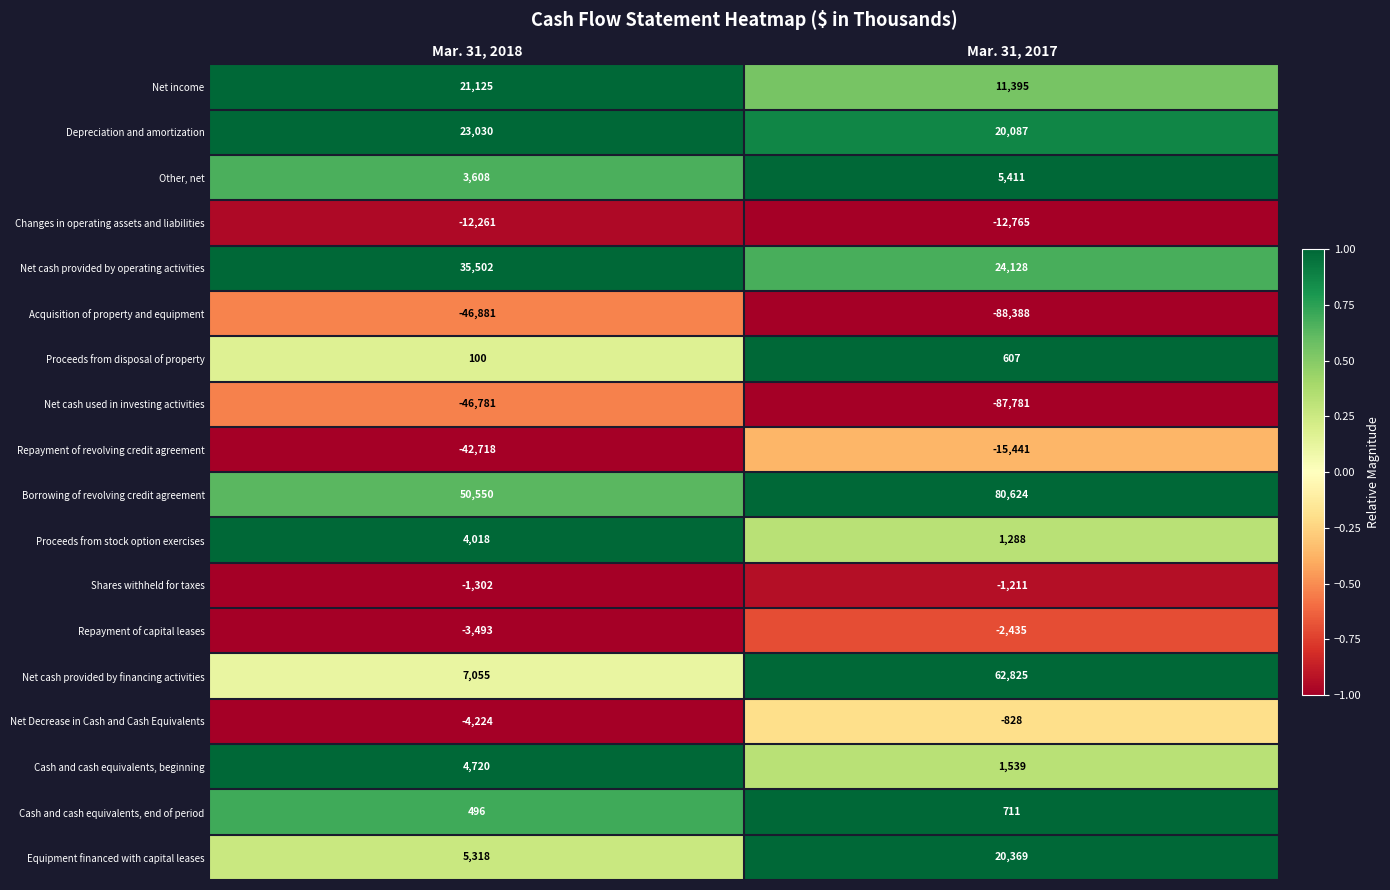

Where is Changes in operating assets and liabilities nearest to the value -12513?

Mar. 31, 2018